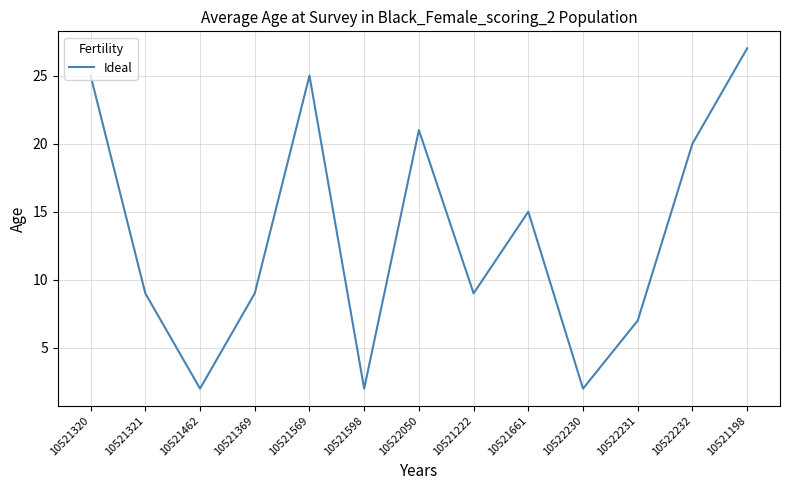

What is the difference between the maximum and minimum values?

25